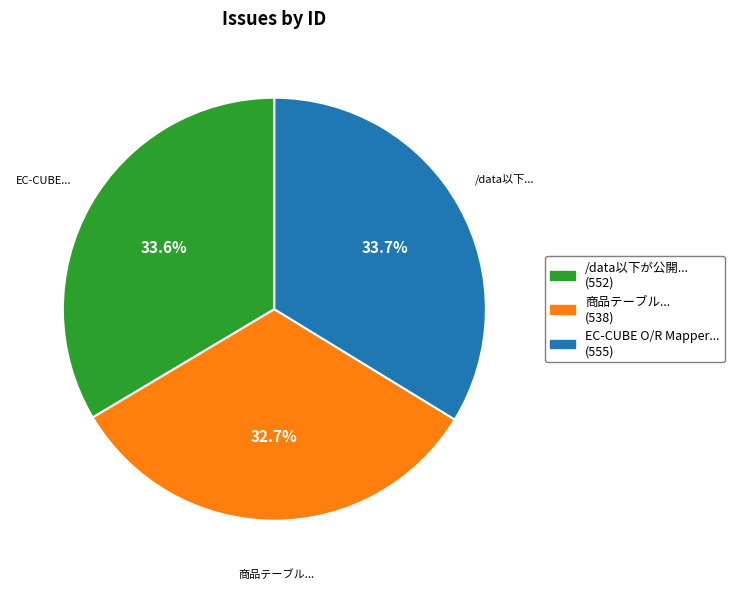

Combined, do /data以下が公開... (552) and EC-CUBE O/R Mapper... (555) account for over 50%?

Yes